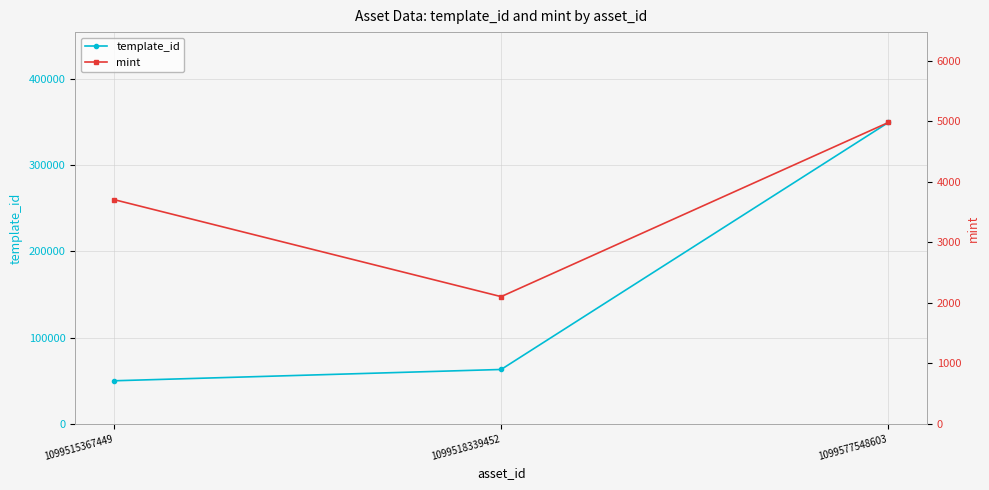

What is the value of the mint point at the 3rd from the left?

4979